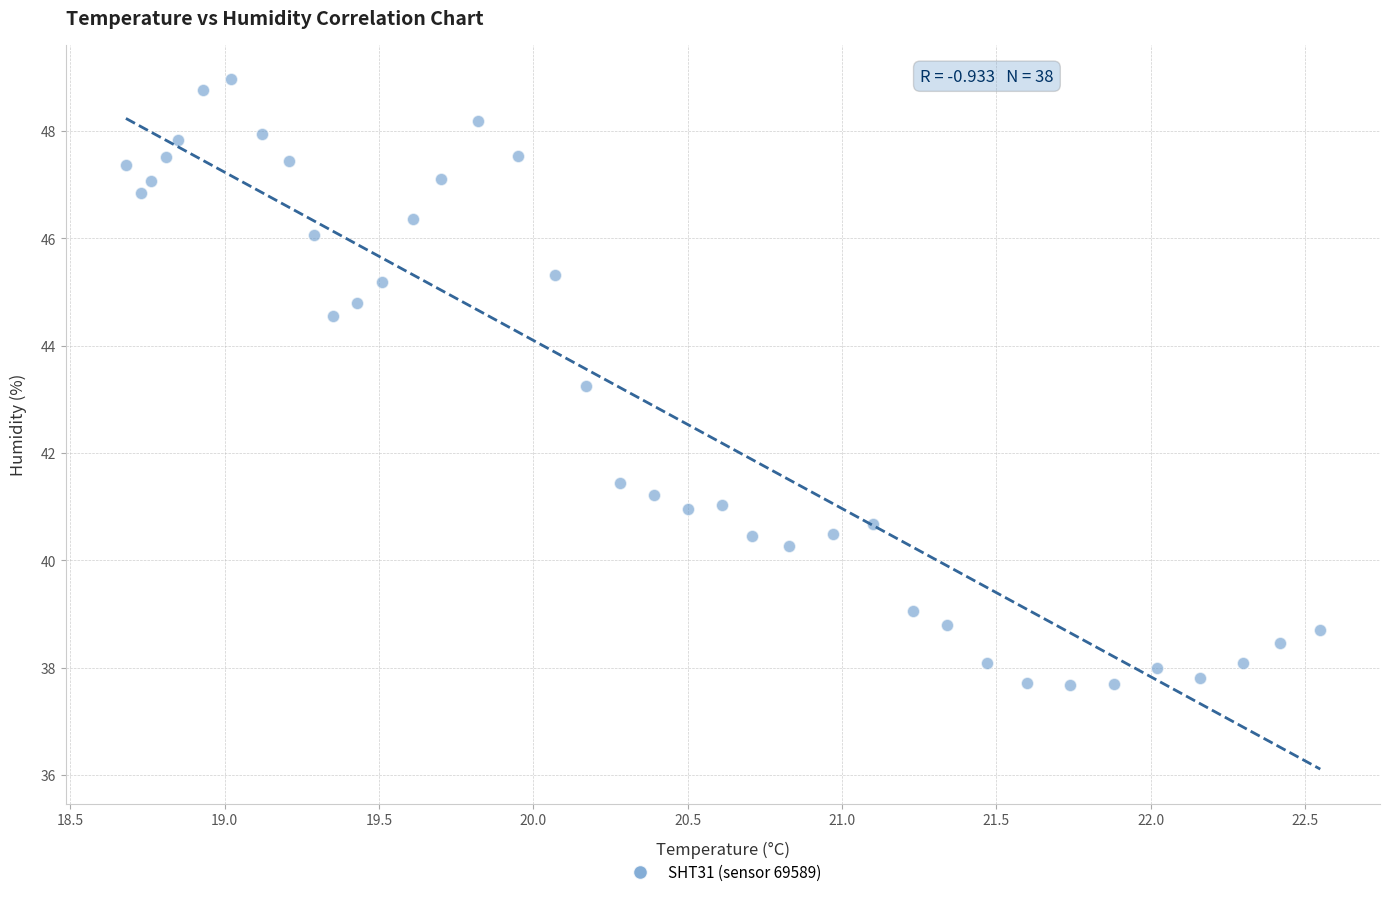

What is the range of Y values (max minus min)?

11.3